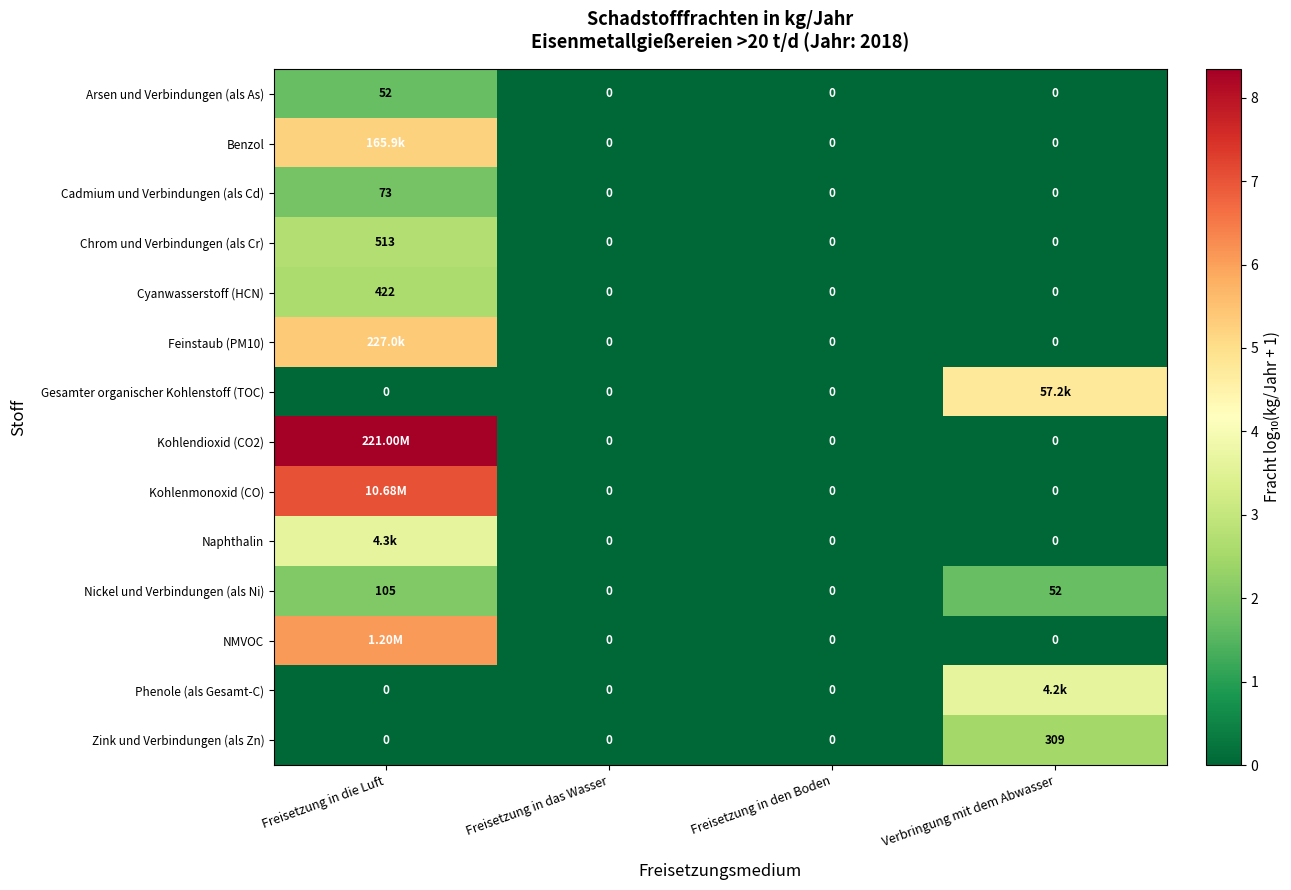

Where is Nickel und Verbindungen (als Ni) nearest to the value 52?

Verbringung mit dem Abwasser